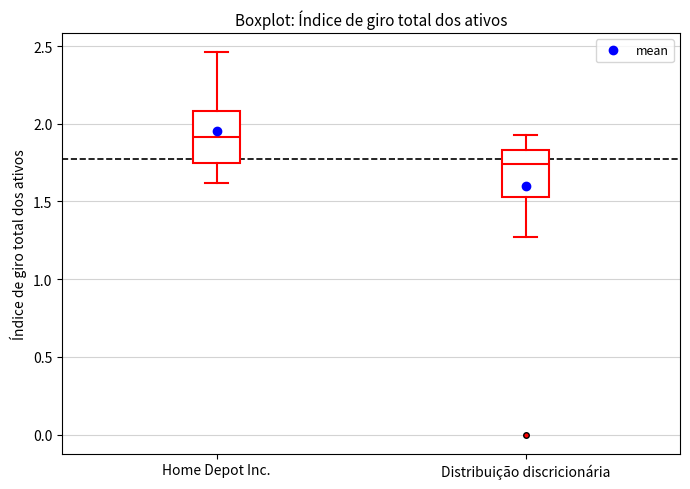

Reading left to right, transcribe this box plot: for each box, give where its median line is, the range the box spans, and where its two whiskers end, as read against the y-axis. The values are not printed on the chart, so give them approximately, as read against the axis.

Home Depot Inc.: median 1.90, box 1.75 to 2.10, whiskers 1.60 to 2.45
Distribuição discricionária: median 1.75, box 1.55 to 1.85, whiskers 1.25 to 1.95